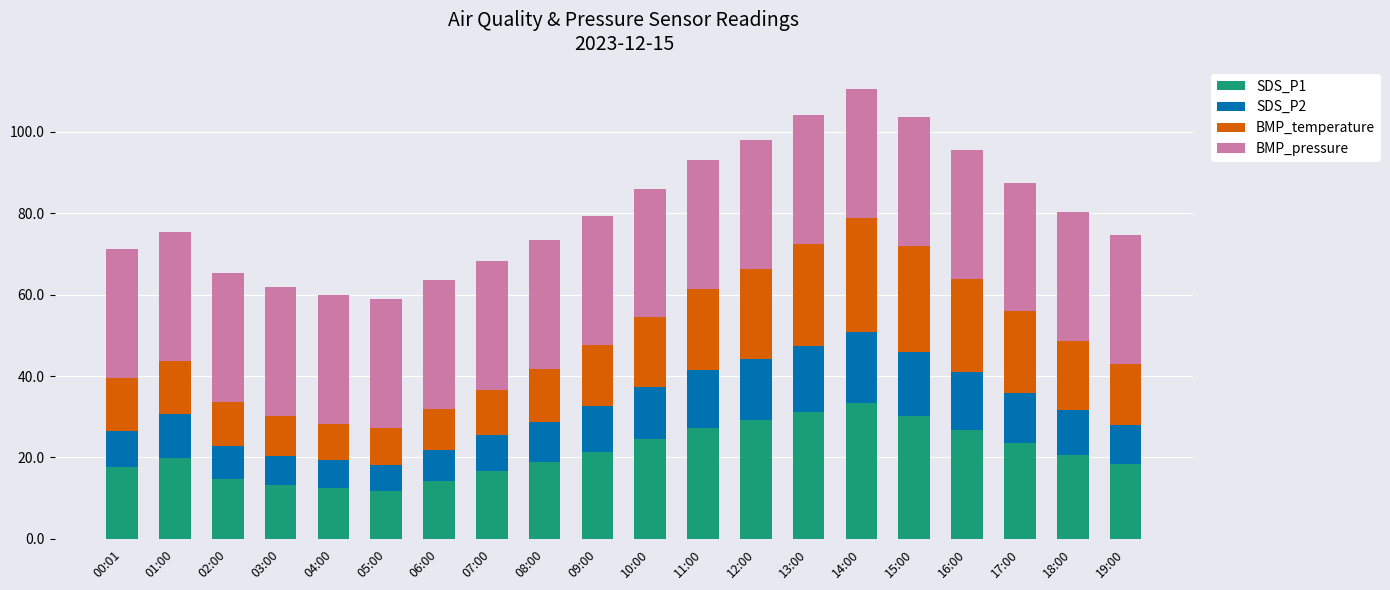

True or false: SDS_P1 has a value of 40.0 at 15:00.

False